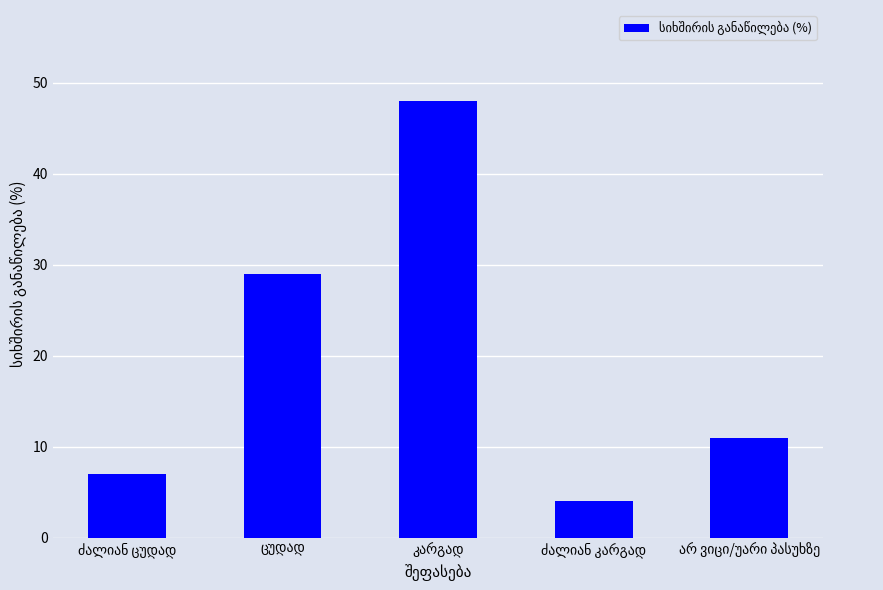

What is the difference between the second highest and minimum values?

25